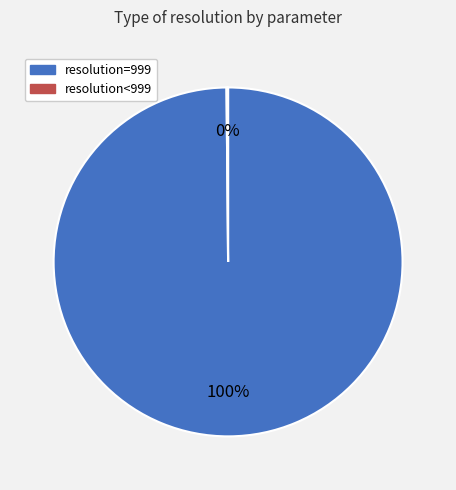

Does any single category account for the majority?

Yes